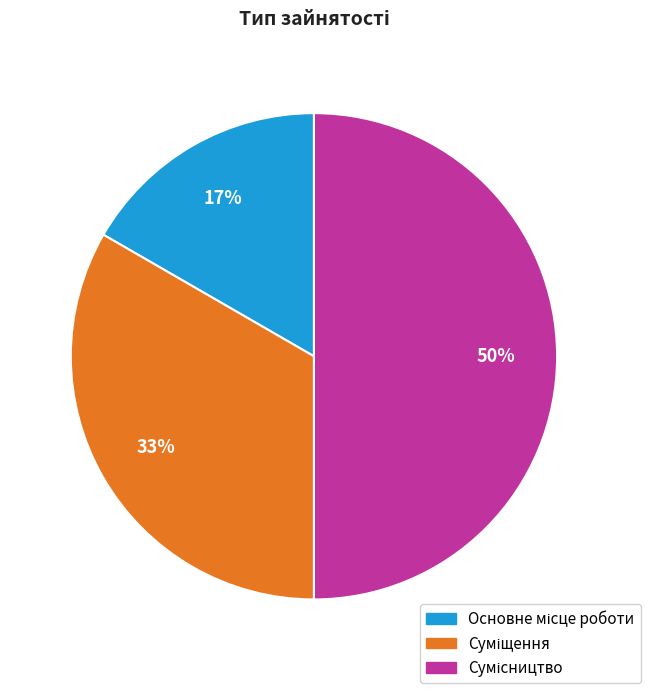

To the nearest percent, what is the average slice percentage?

33%